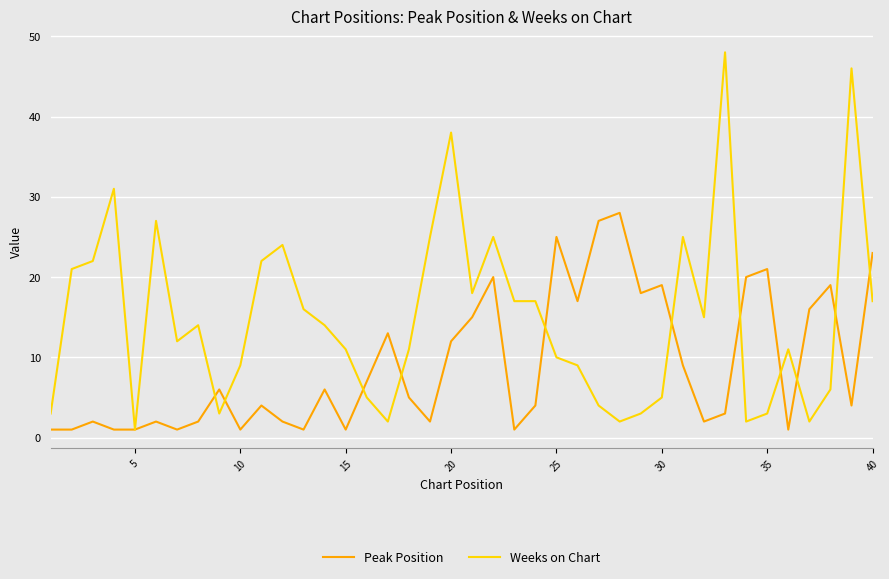

Which series has the widest spread of values?

Weeks on Chart